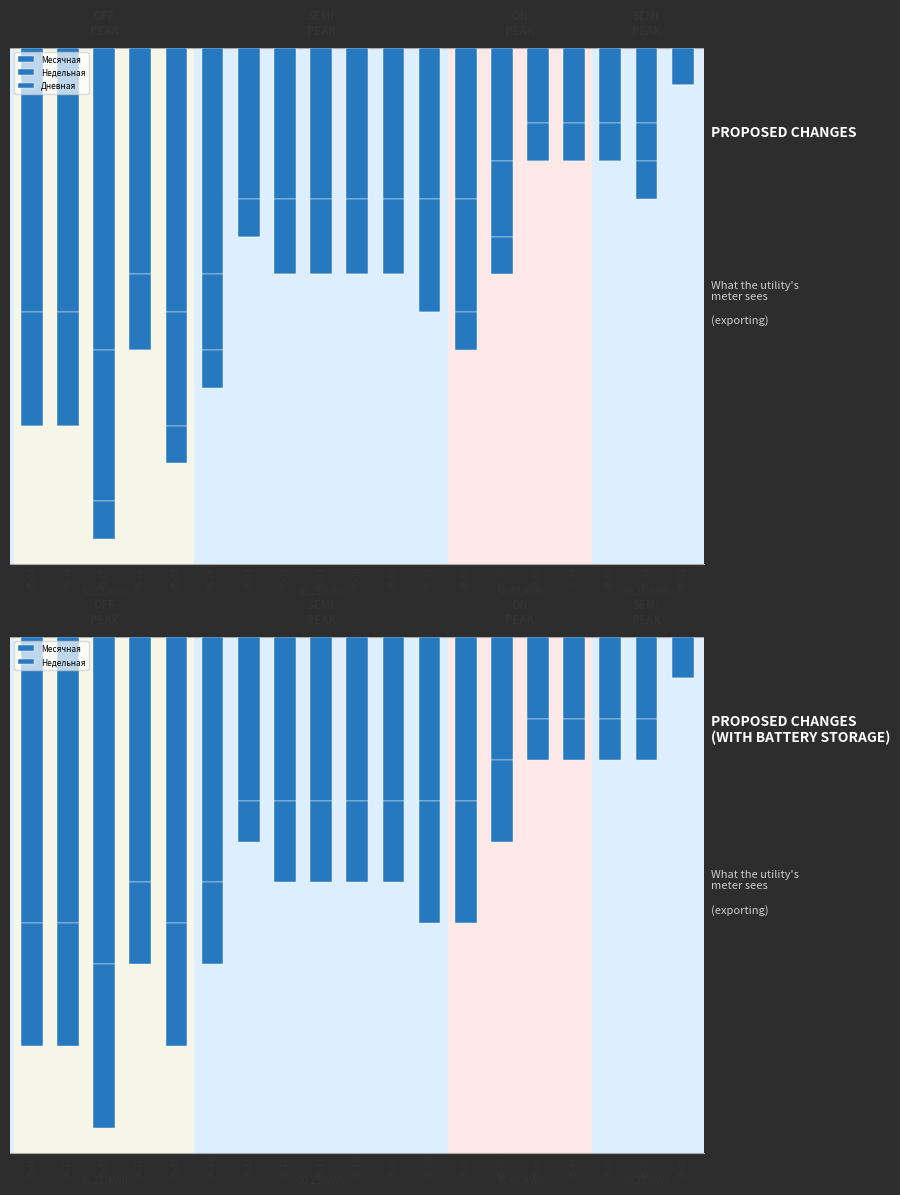

Which has a higher value, 05-14 or 05-19?

05-14